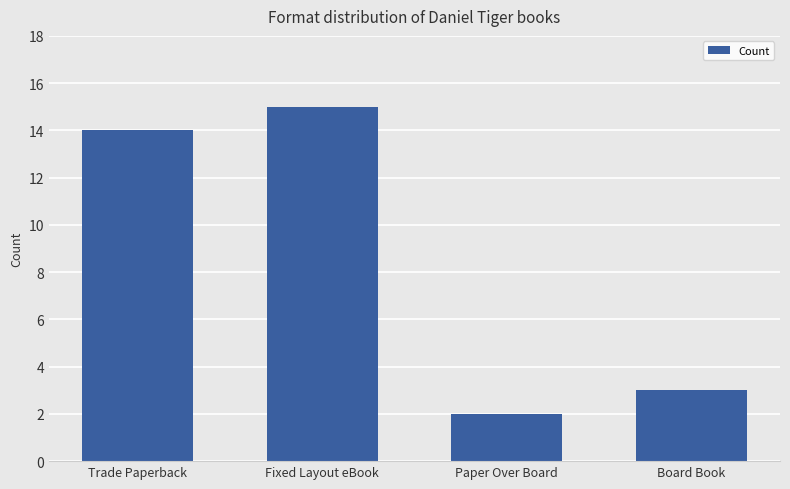

What is the label of the 2nd bar from the left?

Fixed Layout eBook